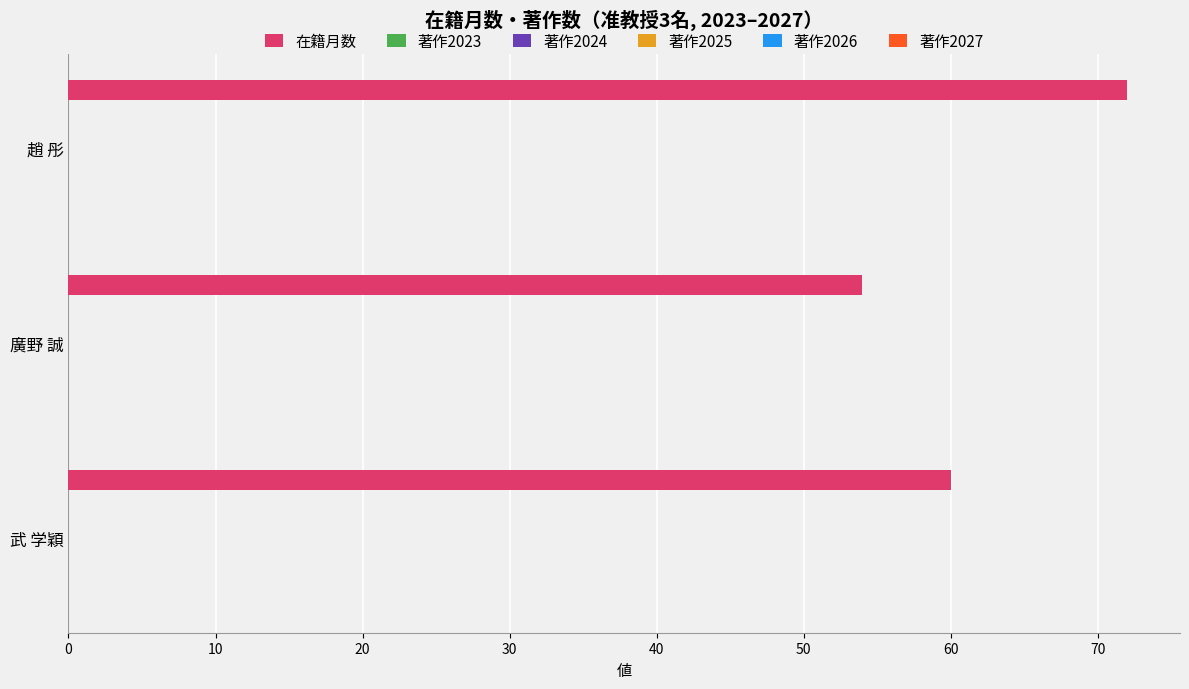

What is the value of the 1st bar from the top?

72